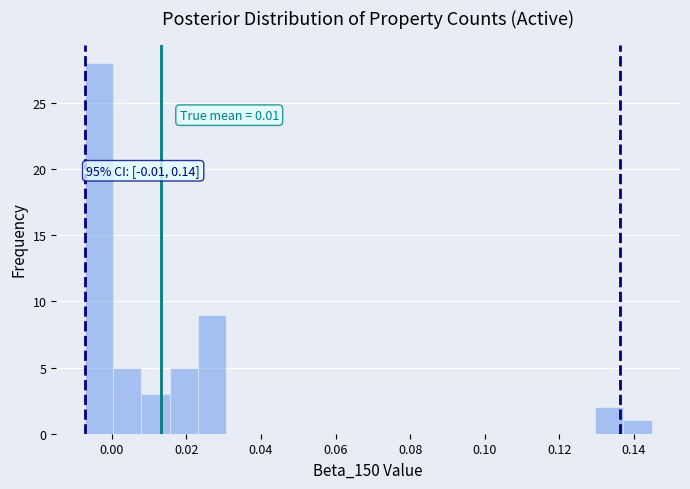

Read against the x-axis, roughly where is the centre of the tallest bar?

-0.004